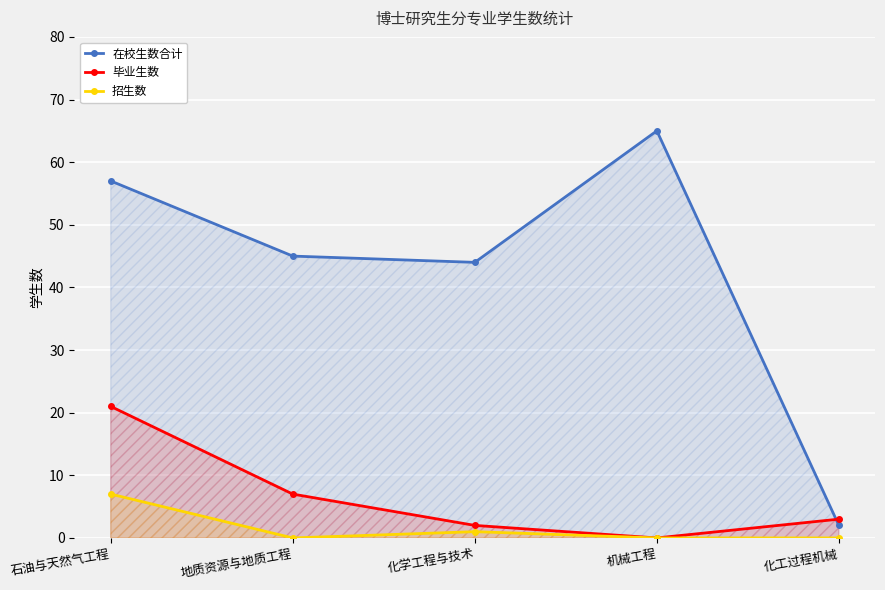

Reading left to right, what are all the values shown in this chart?

在校生数合计: 石油与天然气工程=57	地质资源与地质工程=45	化学工程与技术=44	机械工程=65	化工过程机械=2
毕业生数: 石油与天然气工程=21	地质资源与地质工程=7	化学工程与技术=2	机械工程=0	化工过程机械=3
招生数: 石油与天然气工程=7	地质资源与地质工程=0	化学工程与技术=1	机械工程=0	化工过程机械=0